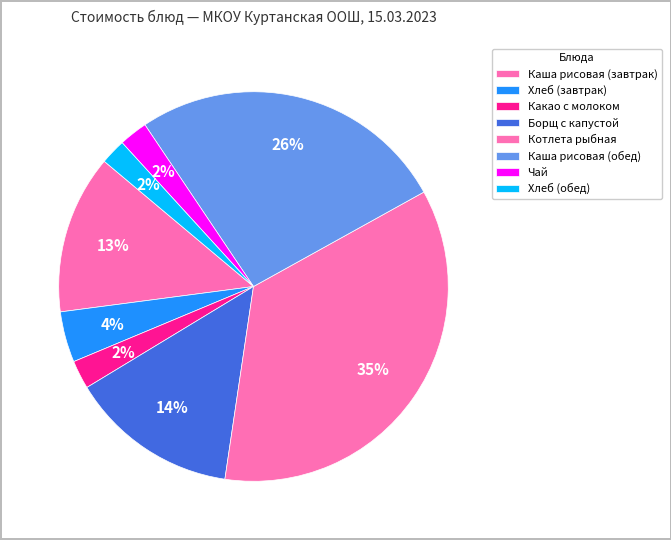

Rank the categories by value from lowest to highest.

Хлеб (обед), Какао с молоком, Чай, Хлеб (завтрак), Каша рисовая (завтрак), Борщ с капустой, Каша рисовая (обед), Котлета рыбная